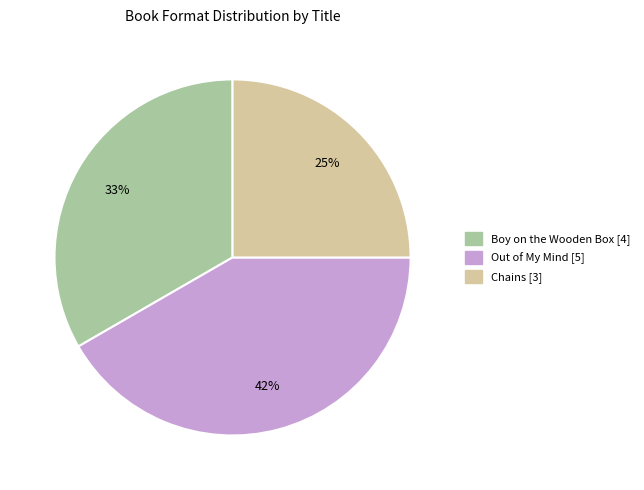

Is there a majority slice in this chart?

No